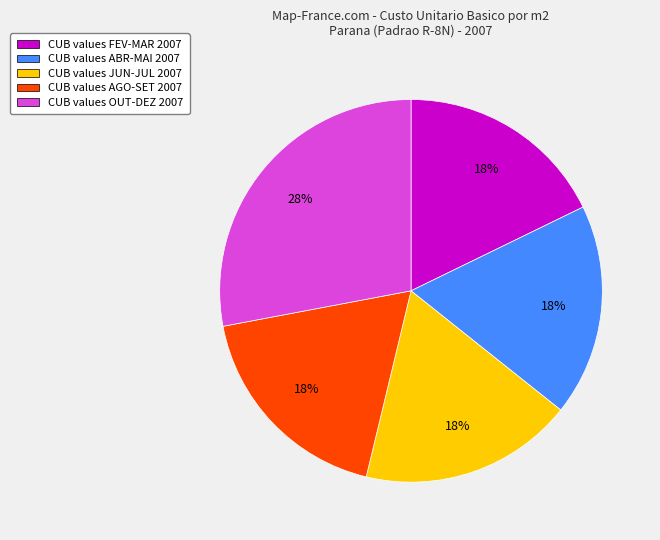

To the nearest percent, what is the average slice percentage?

20%